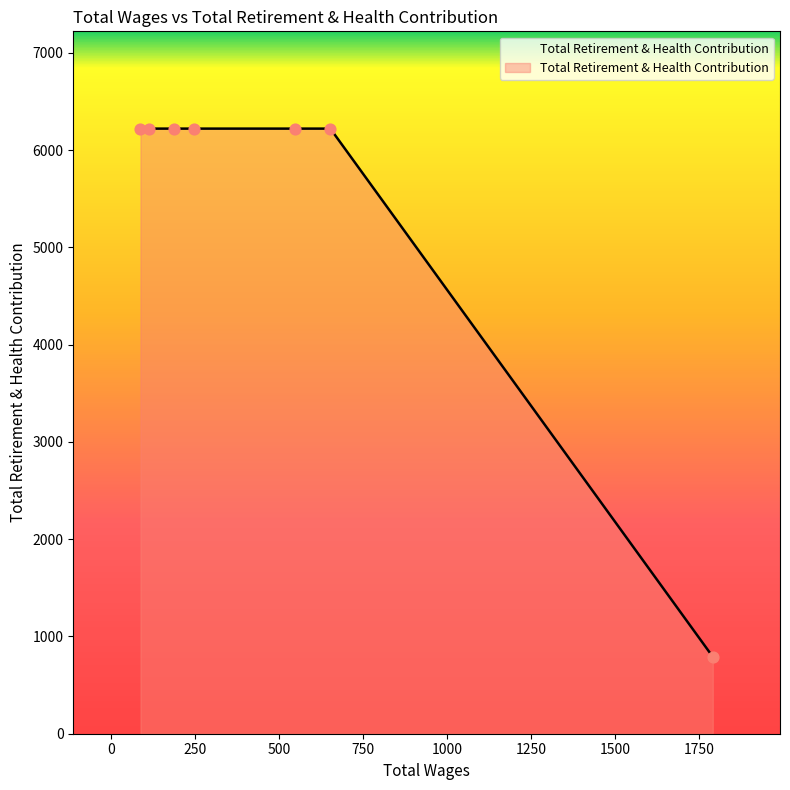

Approximately how many times larger is the value at 1790.0 compared to 187.0?

0.1